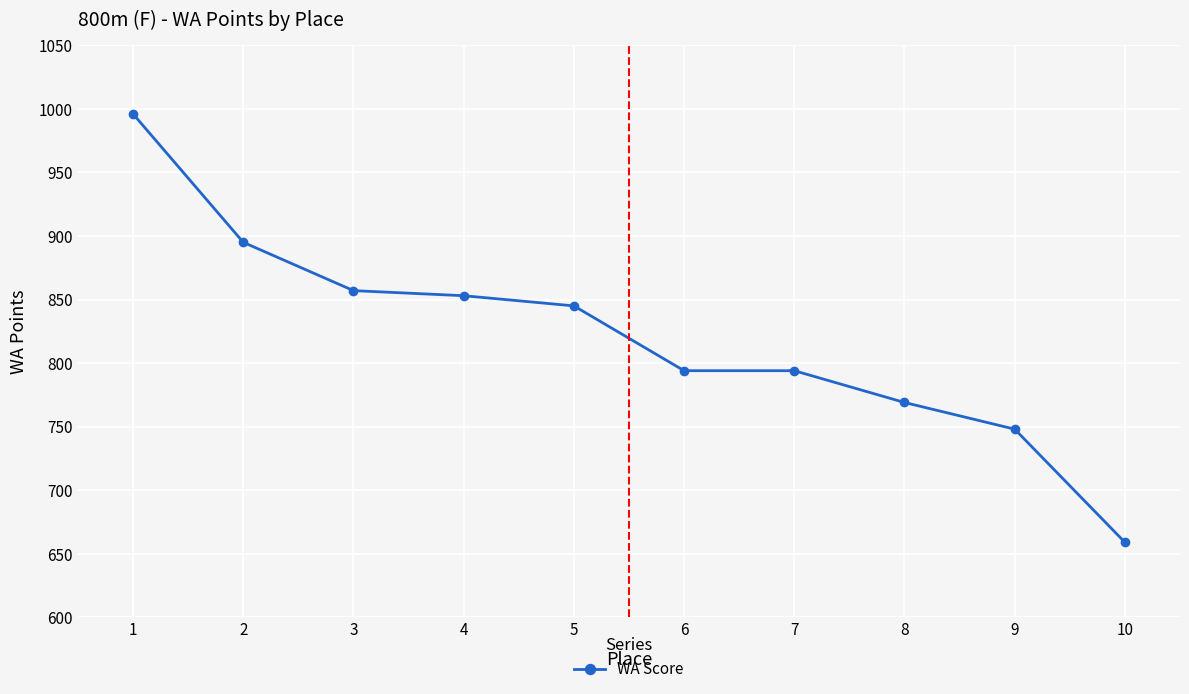

The chart shows a value of 748 at 9. True or false?

True